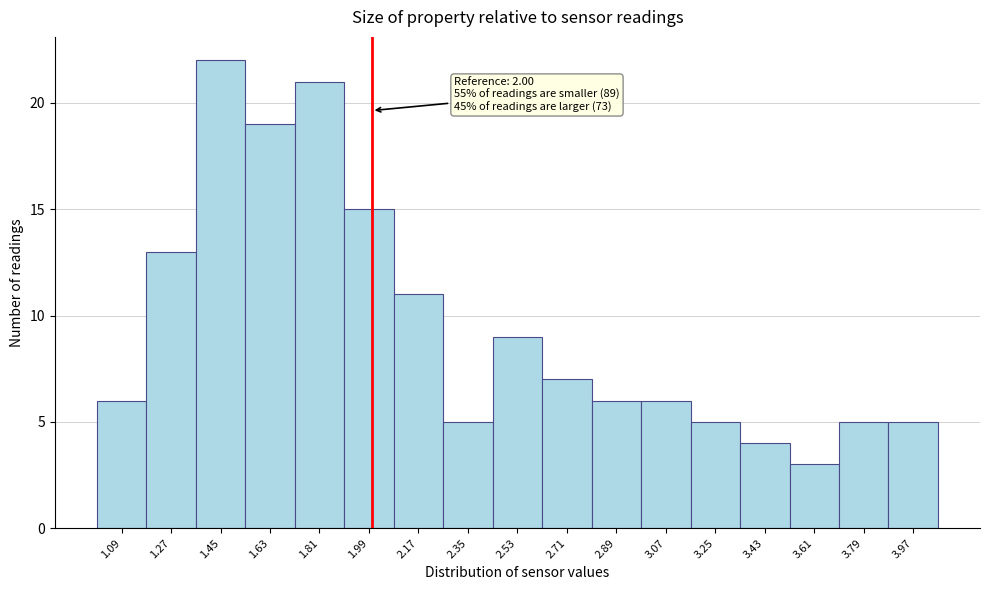

Over which range of the x-axis is the bar tallest?

1.36 to 1.54